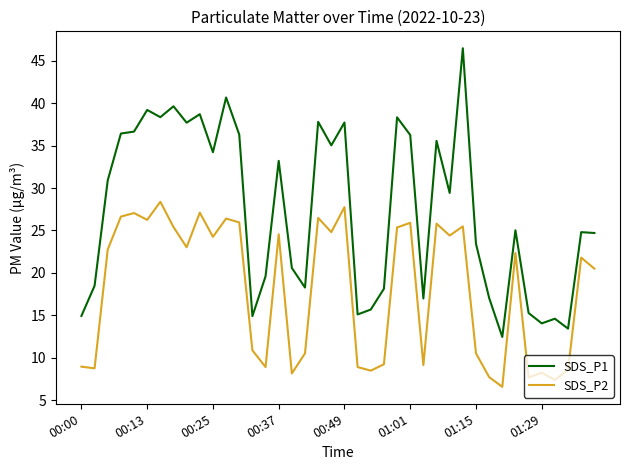

True or false: SDS_P2 and SDS_P1 cross at least once.

False